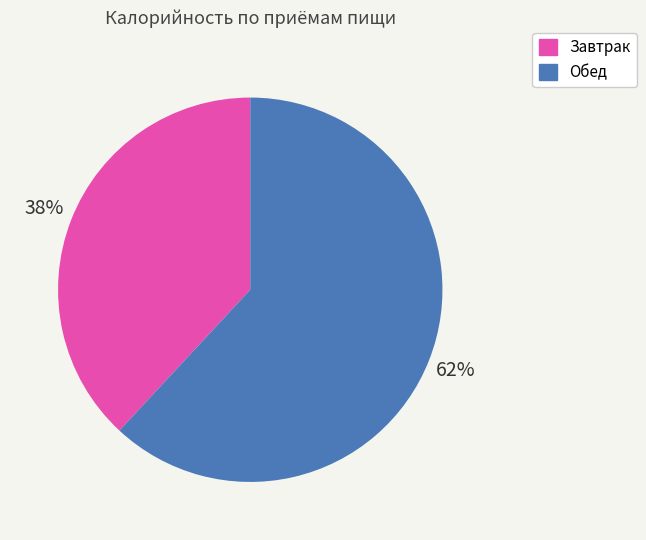

To the nearest percent, what is the average slice percentage?

50%